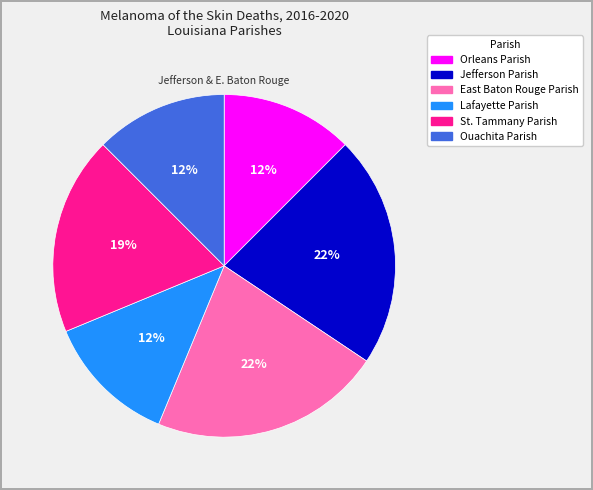

To the nearest percent, what portion does Jefferson Parish represent?

22%